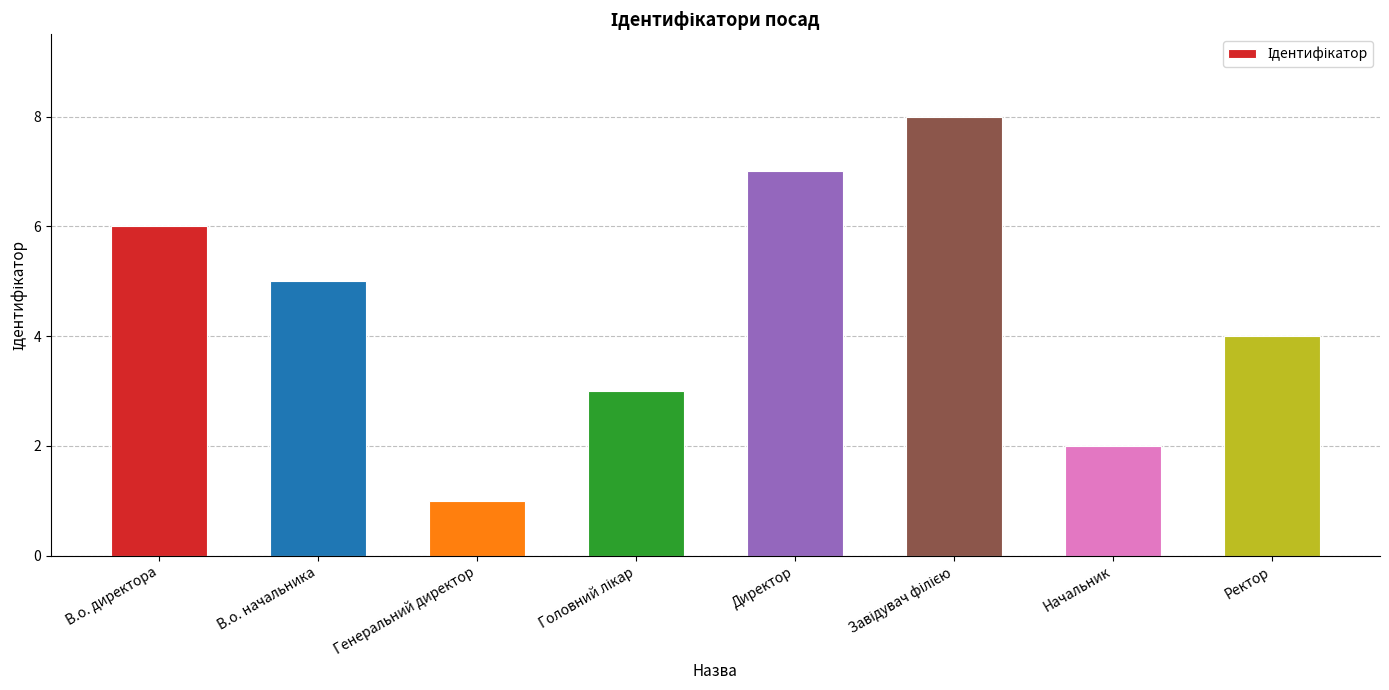

What is the difference between the maximum and second lowest values?

6